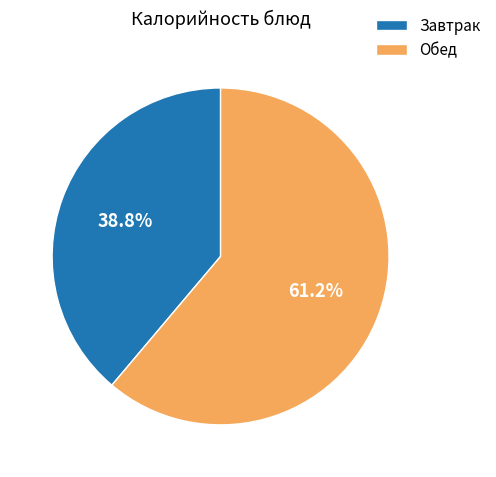

Is there any slice that represents more than half of the pie?

Yes